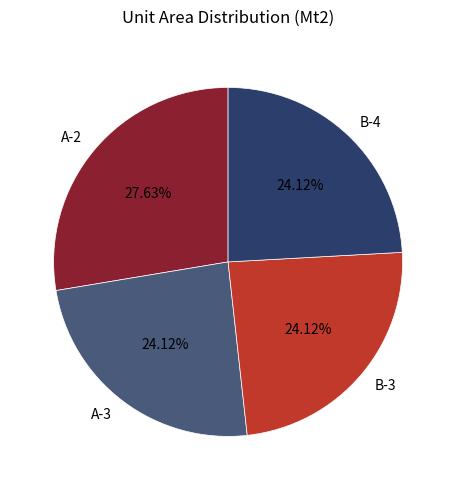

Does A-2 account for over 50% of the chart?

No